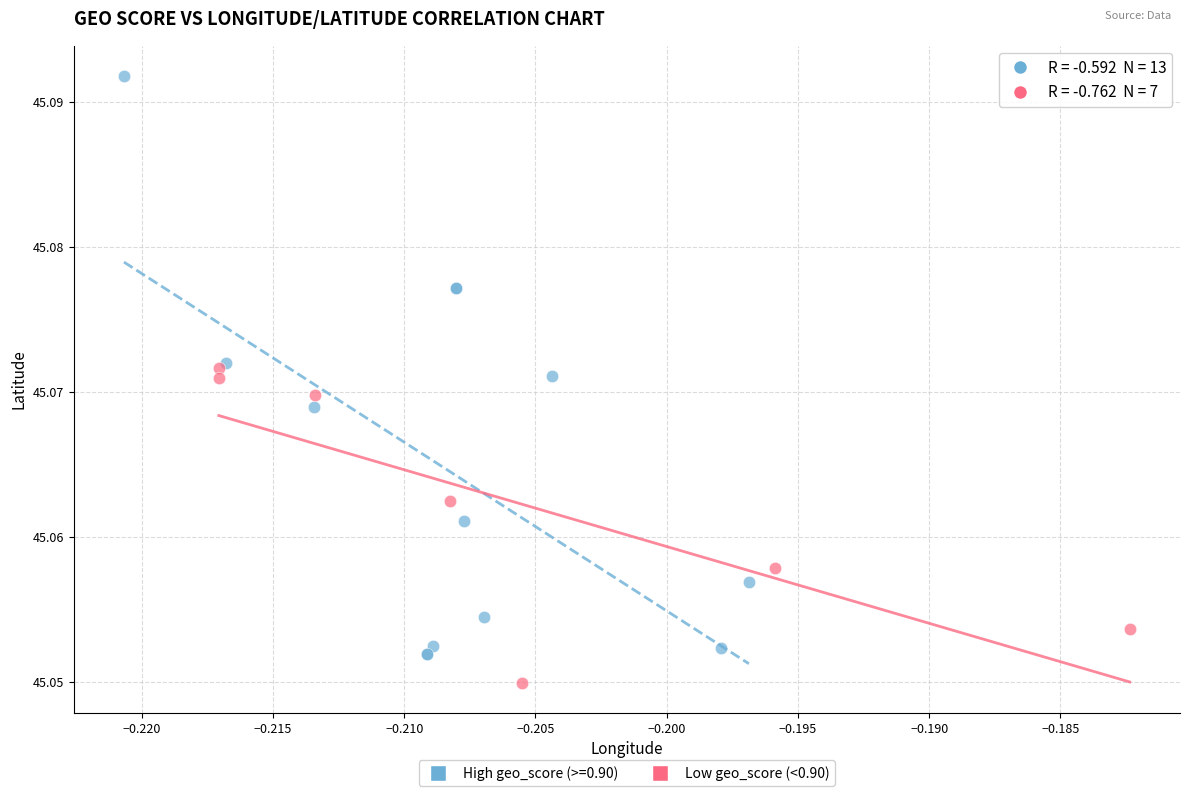

Which series has the widest spread of Y values?

High geo_score (>=0.90)